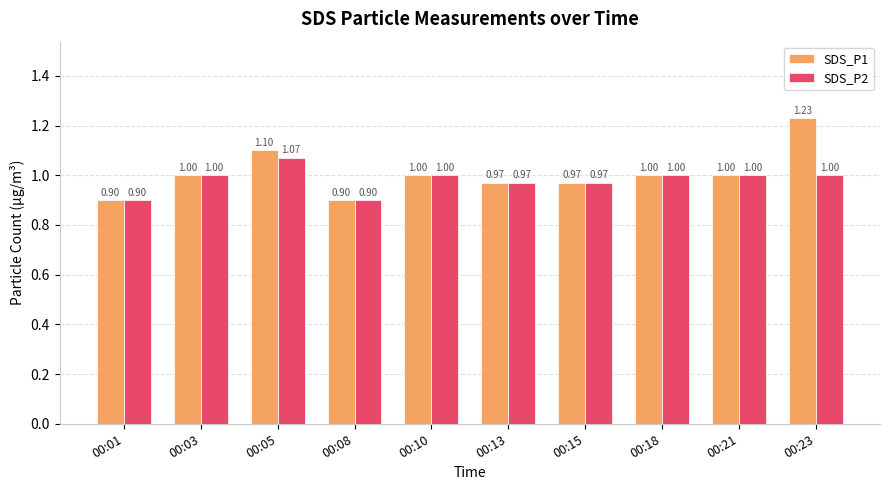

Rank the series by their average value, from lowest to highest.

SDS_P2, SDS_P1